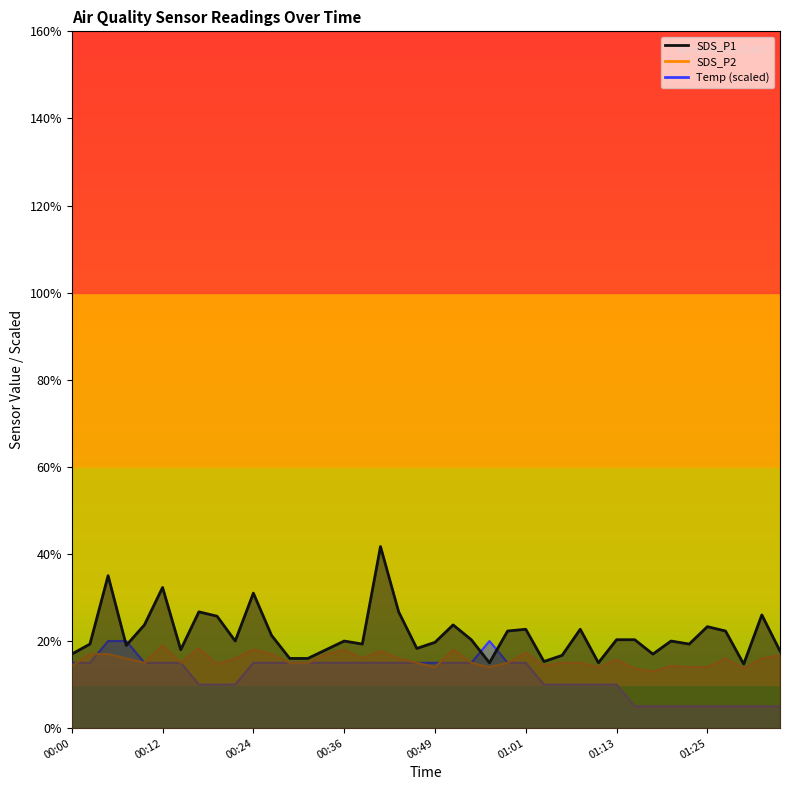

List the labels in order of SDS_P1 value, largest first.

00:41, 00:05, 00:12, 00:24, 00:17, 00:44, 01:33, 00:19, 00:10, 00:51, 01:25, 01:01, 01:08, 00:58, 01:28, 00:27, 00:54, 01:13, 01:16, 00:22, 00:36, 01:21, 00:49, 00:02, 00:39, 01:23, 00:07, 00:46, 00:15, 00:34, 01:35, 00:00, 01:18, 01:06, 00:29, 00:32, 01:03, 00:56, 01:11, 01:30